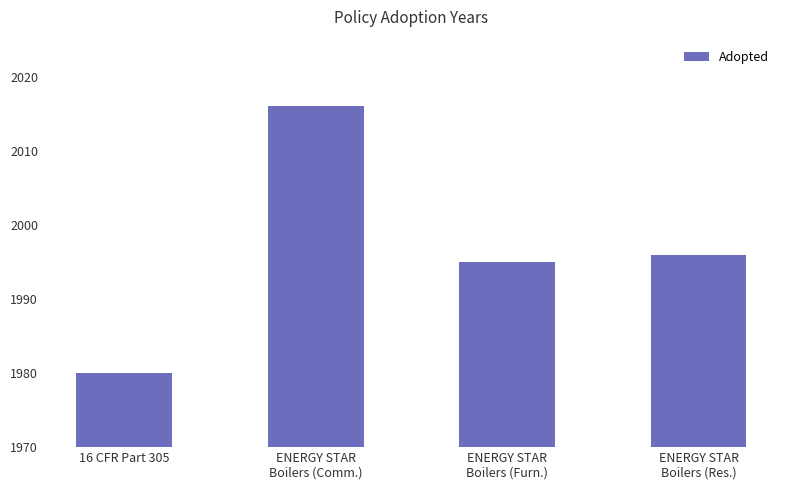

List the labels in order of value, largest first.

ENERGY STAR
Boilers (Comm.), ENERGY STAR
Boilers (Res.), ENERGY STAR
Boilers (Furn.), 16 CFR Part 305